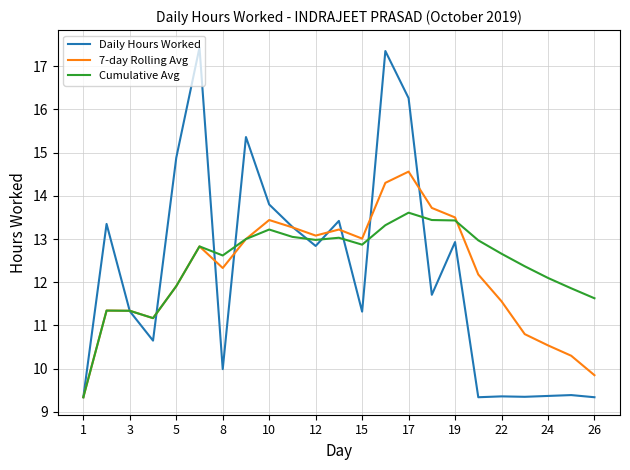

True or false: 7-day Rolling Avg and Daily Hours Worked cross at least once.

True